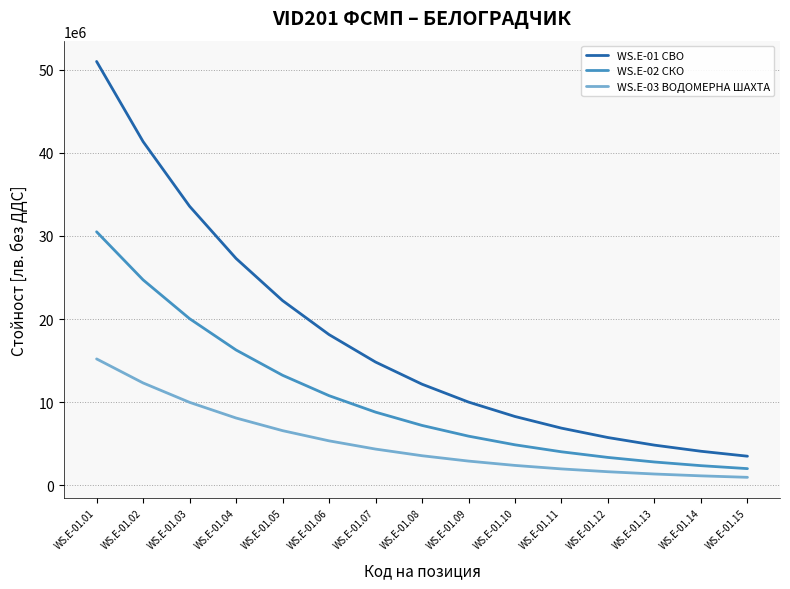

True or false: WS.E-03 ВОДОМЕРНА ШАХТА and WS.E-01 СВО intersect in this chart.

False